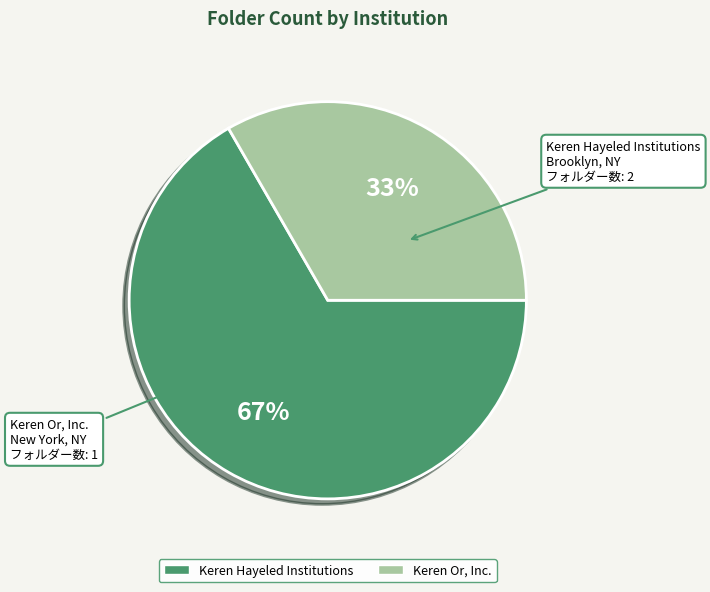

Which category has the biggest portion of the pie?

Keren Hayeled Institutions